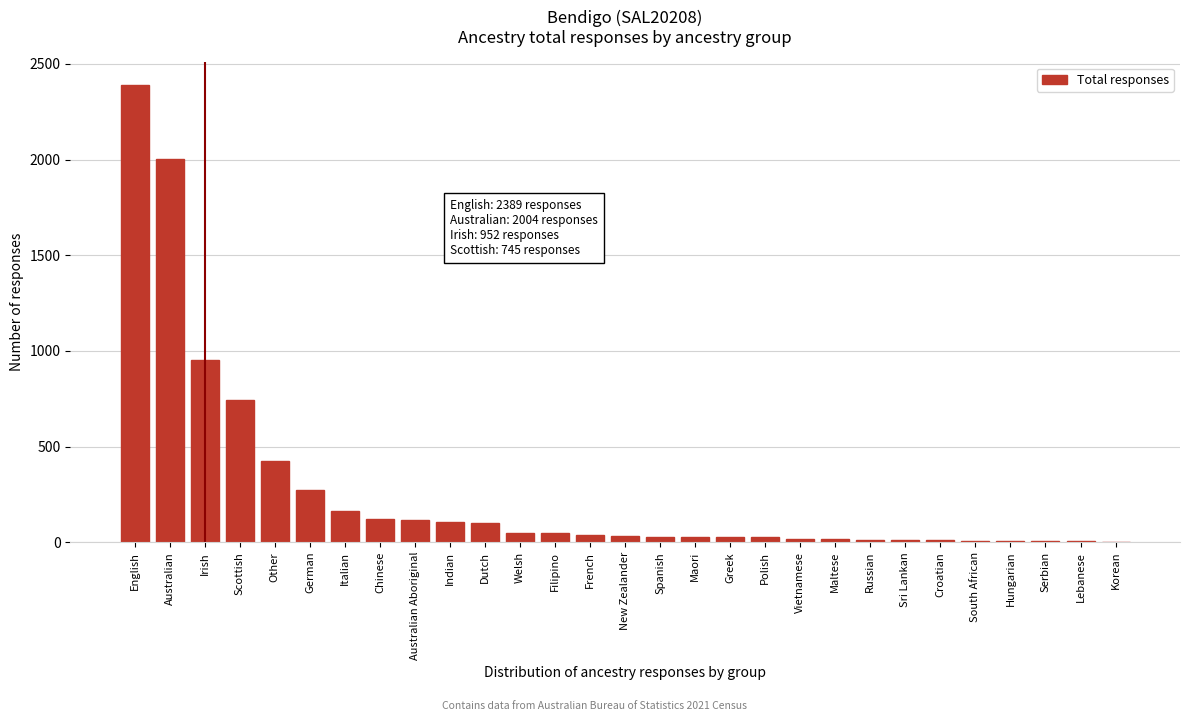

At which category does the chart reach its peak across all series?

English